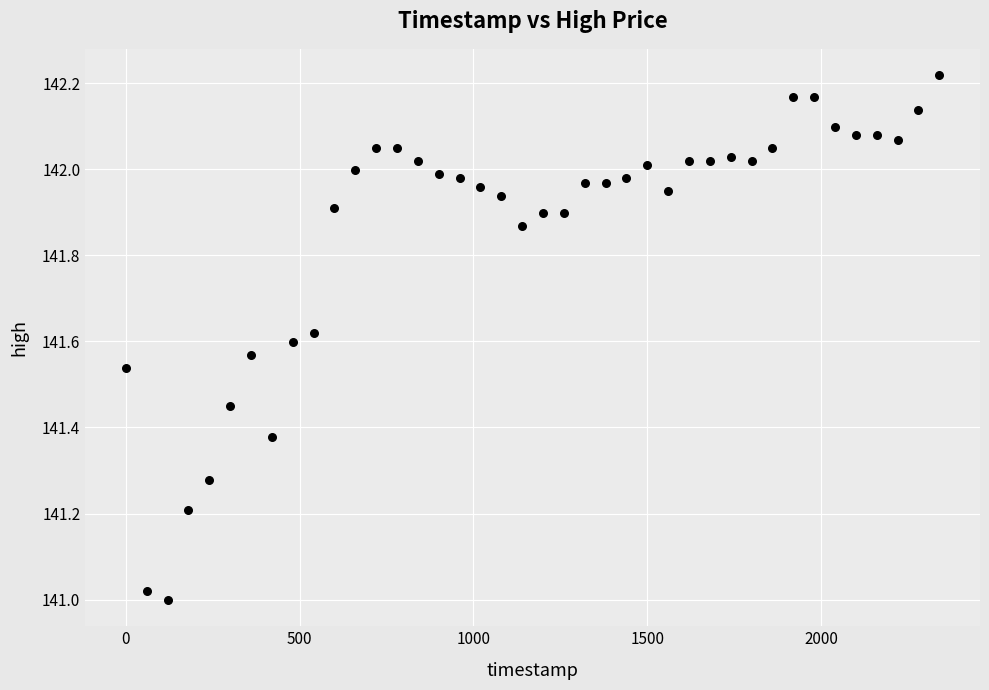

What is the range of Y values (max minus min)?

1.2